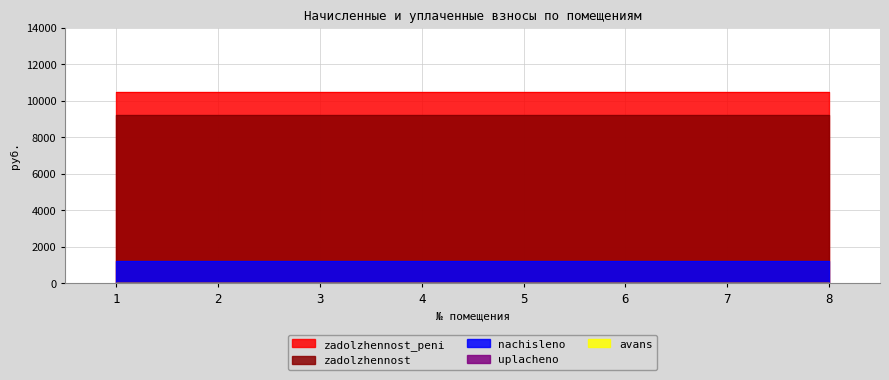

True or false: zadolzhennost_peni and zadolzhennost intersect in this chart.

False